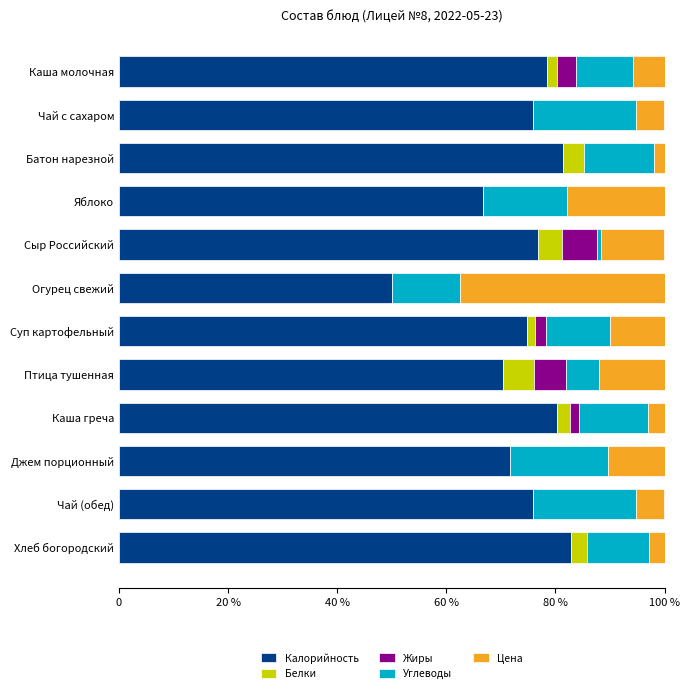

What are all the series names shown in the legend?

Калорийность, Белки, Жиры, Углеводы, Цена